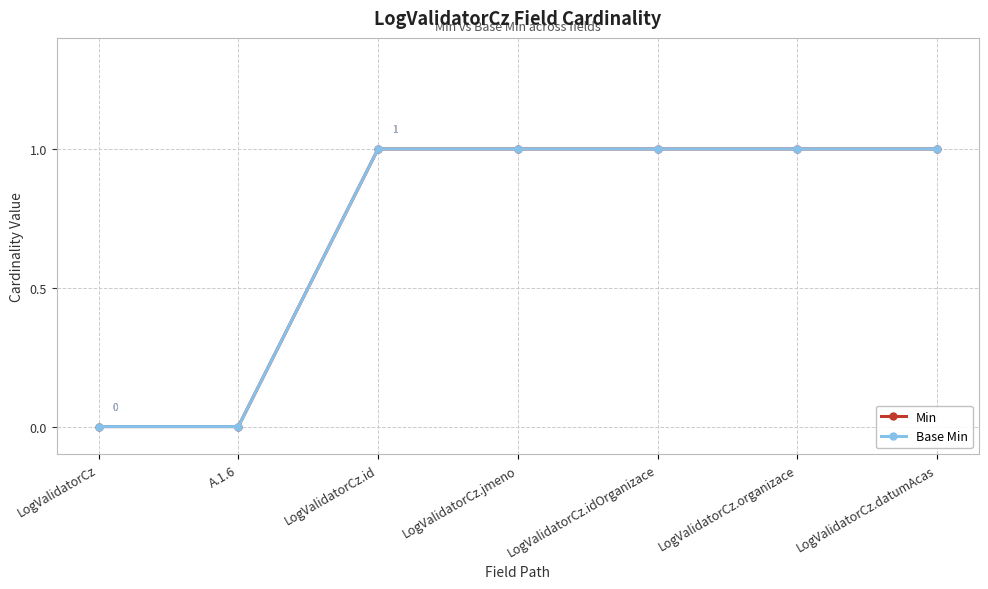

What is the total value across all series at LogValidatorCz.jmeno?

2